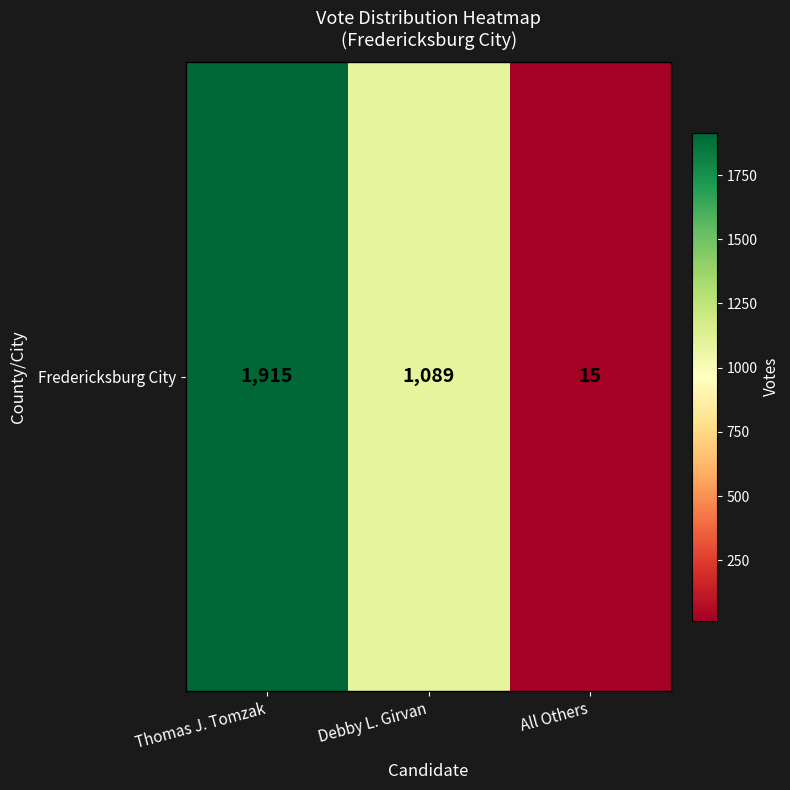

Rank the categories by value from lowest to highest.

All Others, Debby L. Girvan, Thomas J. Tomzak